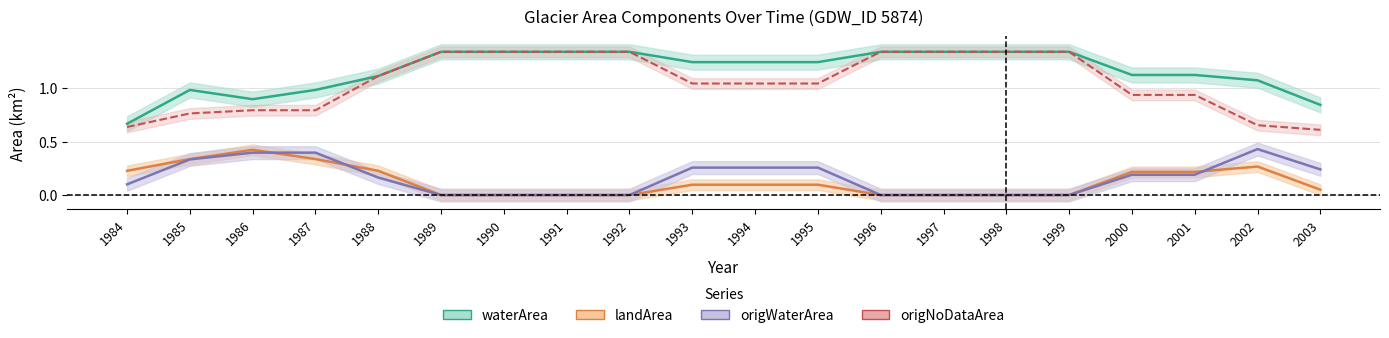

How many lines are shown in the chart?

4